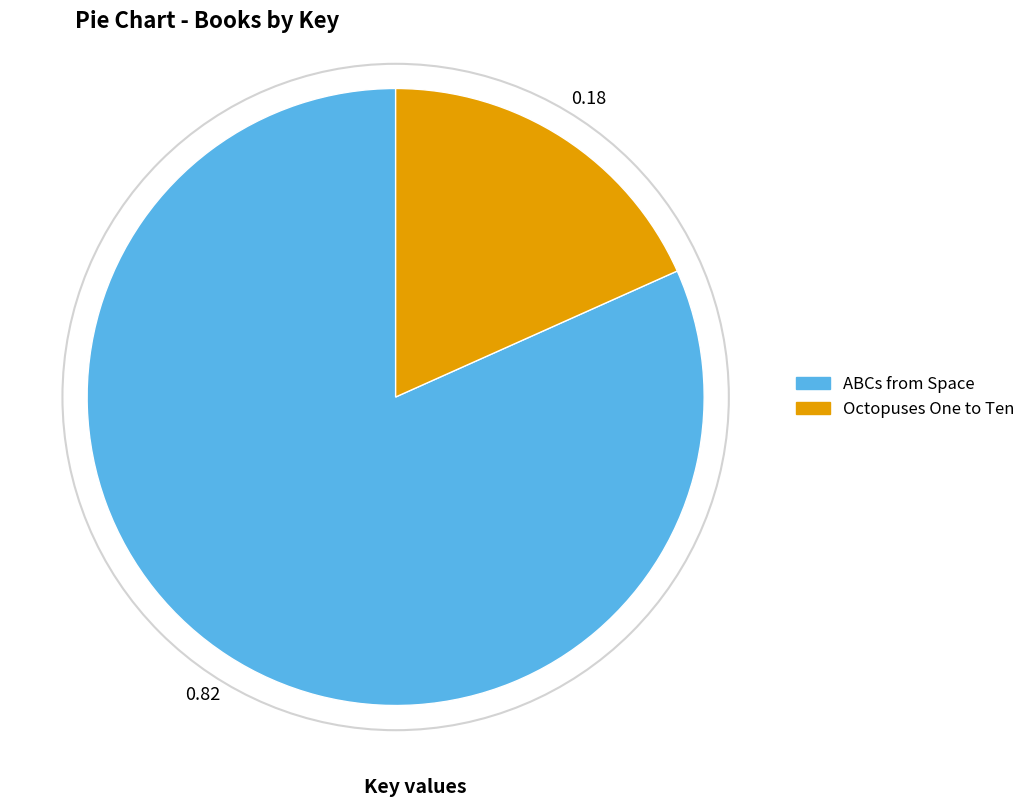

How many segments does this pie chart have?

2